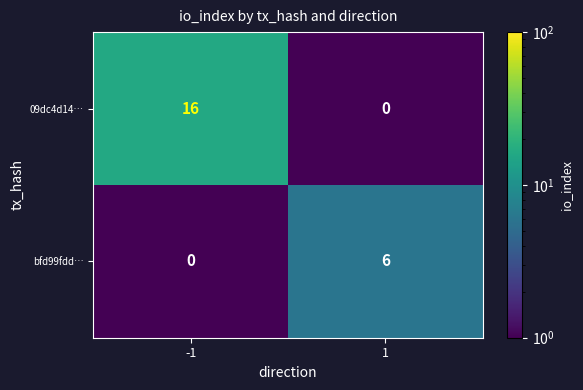

What is the total value across all series at -1?

16